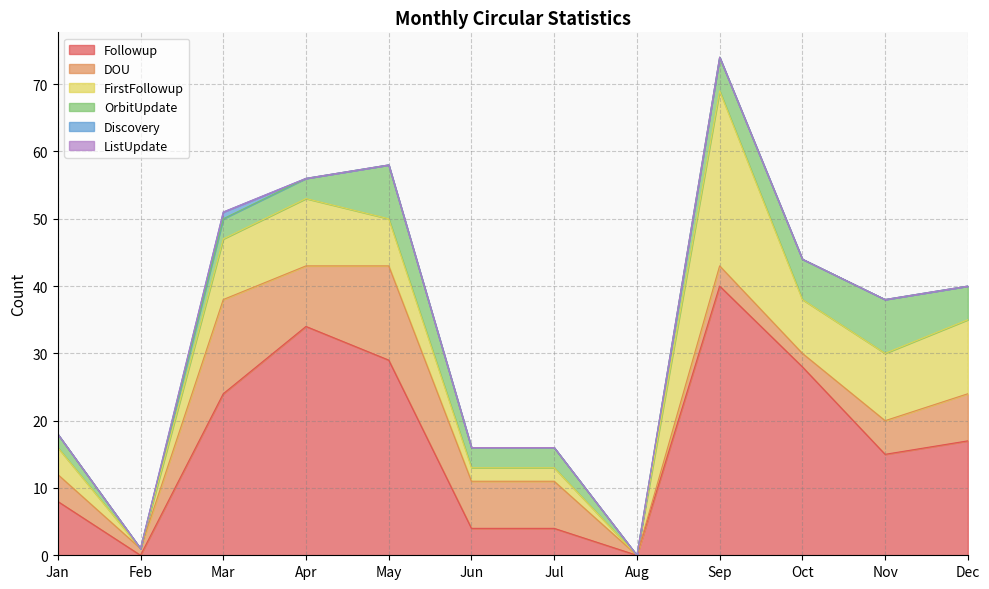

Which series has the largest range (max minus min)?

Followup